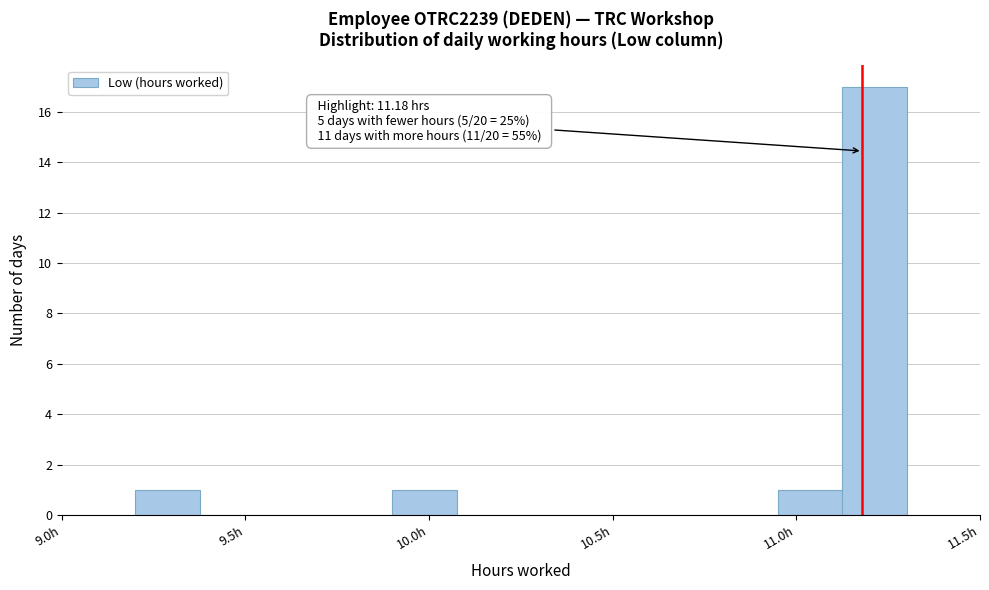

Around what value on the x-axis is the tallest bar? Give the approximate position of its centre, as read against the axis.

11.20